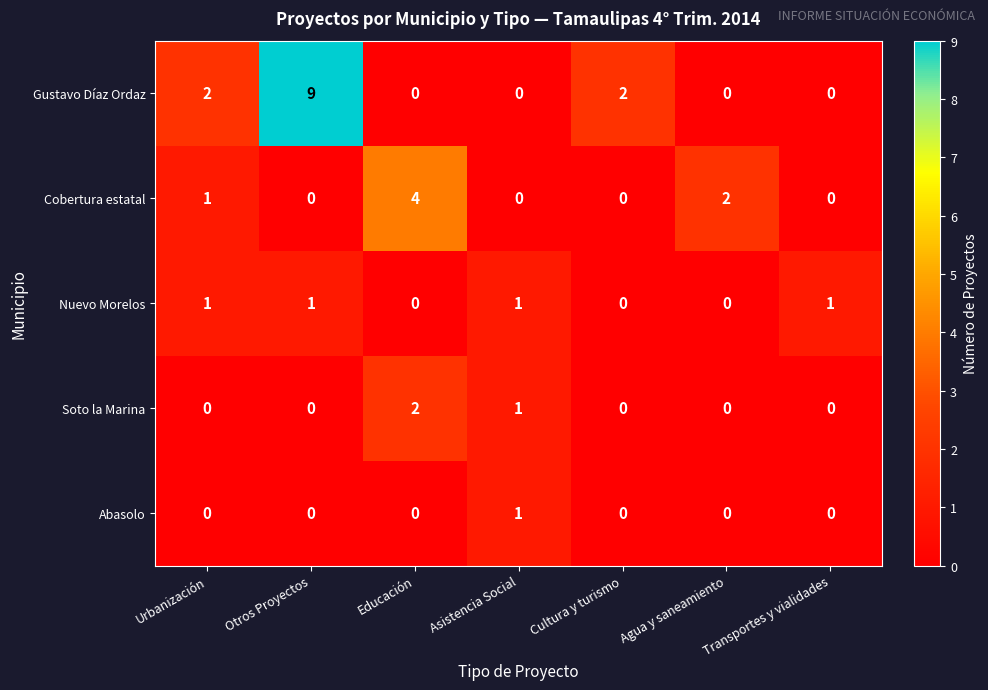

At which category is the sum across all series the highest?

Otros Proyectos